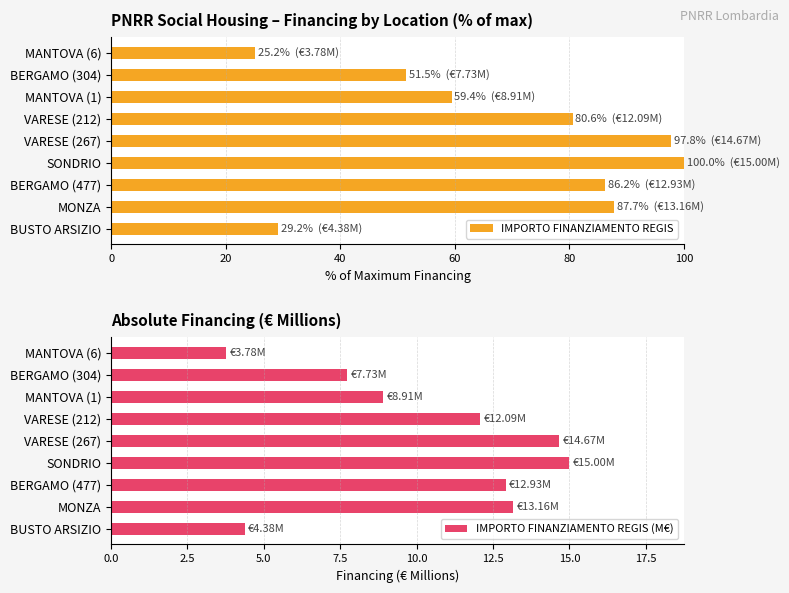

What is the difference between the second highest and second lowest values in the IMPORTO FINANZIAMENTO REGIS (M€) series?

10.3